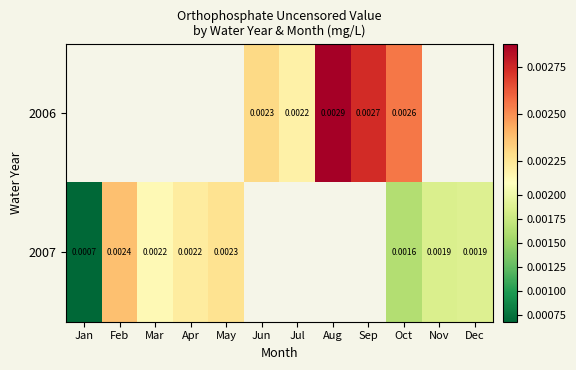

At which category is the sum across all series the highest?

Oct